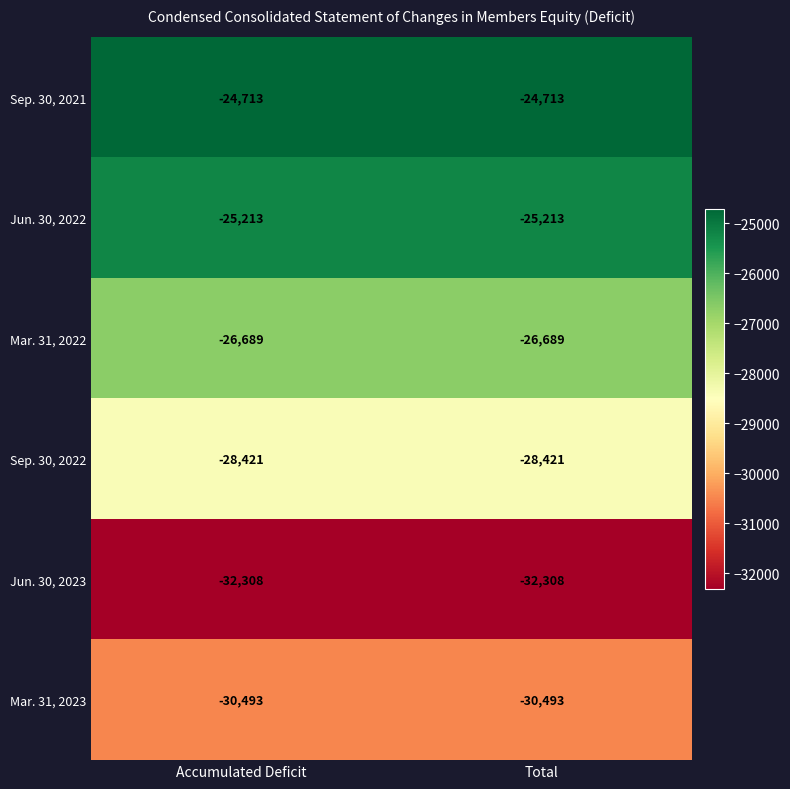

What is the sum of the Jun. 30, 2023 values at Total and Accumulated Deficit?

-64616